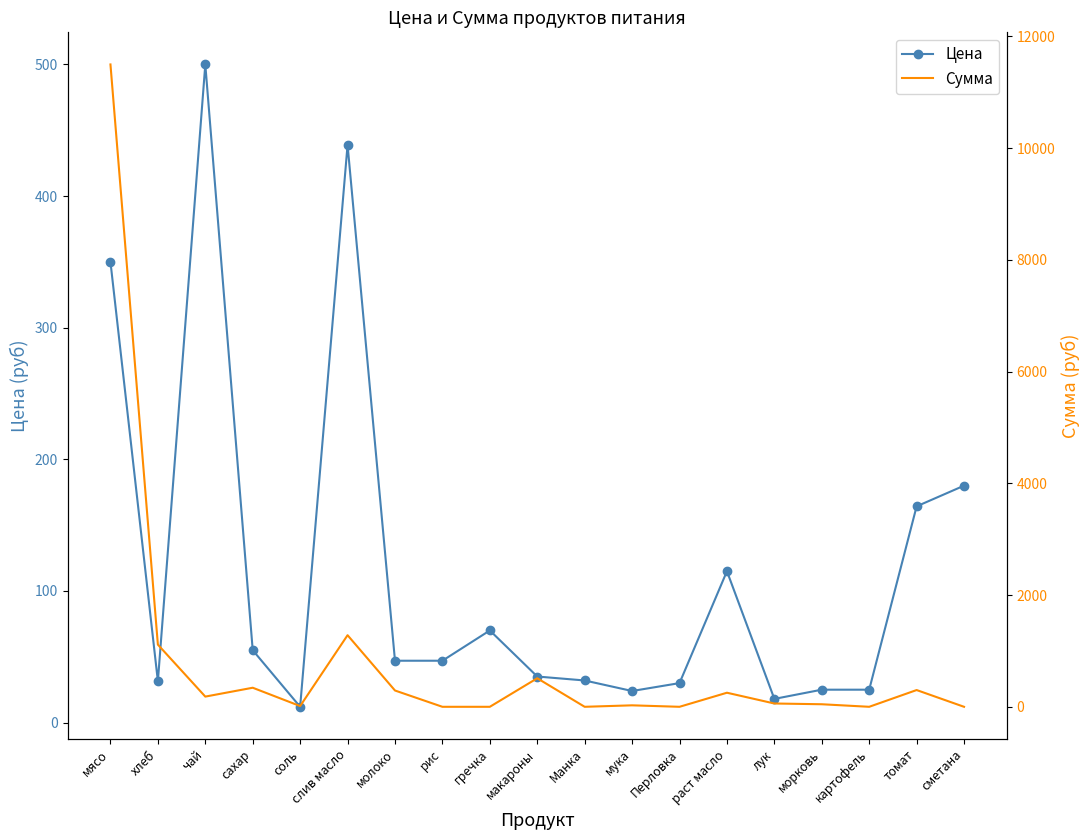

Does the chart have visible grid lines?

No